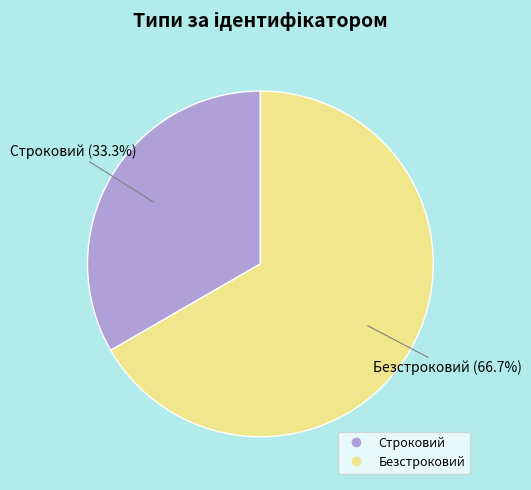

Between Строковий and Безстроковий, which is larger?

Безстроковий